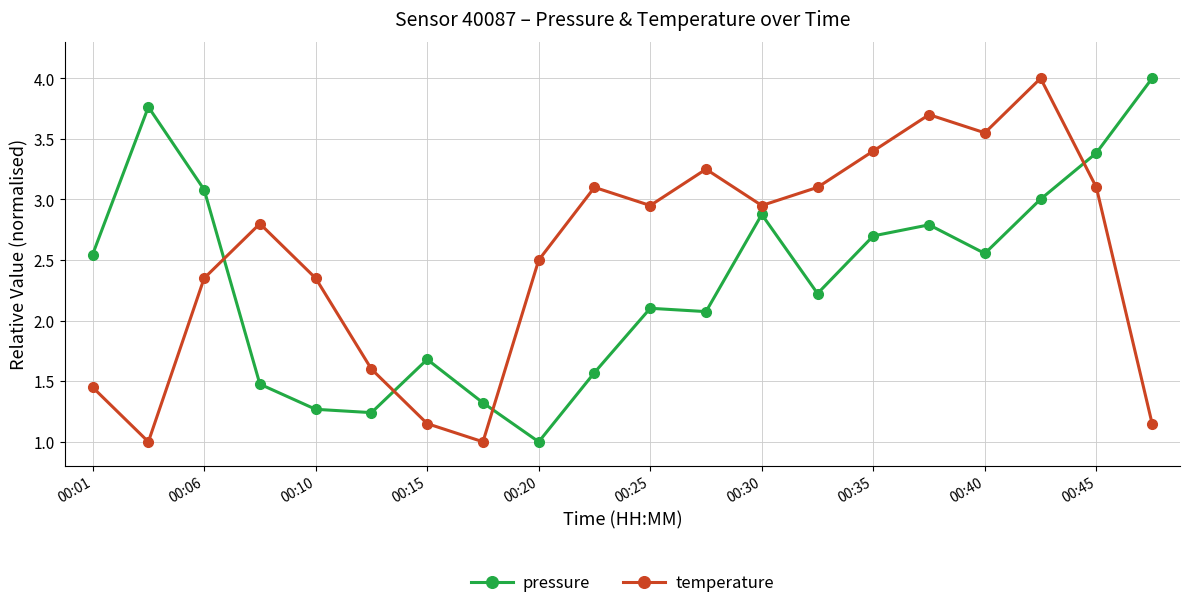

What is the average value of the pressure series?

2.3